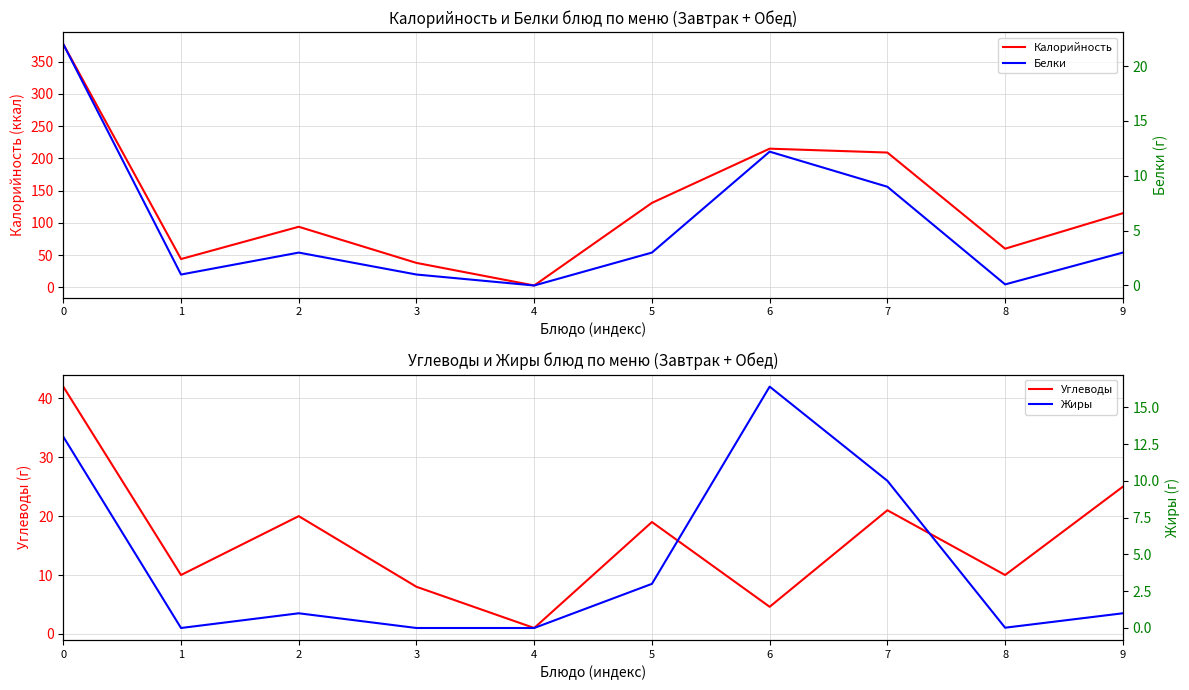

What is the maximum value for Жиры?

16.4